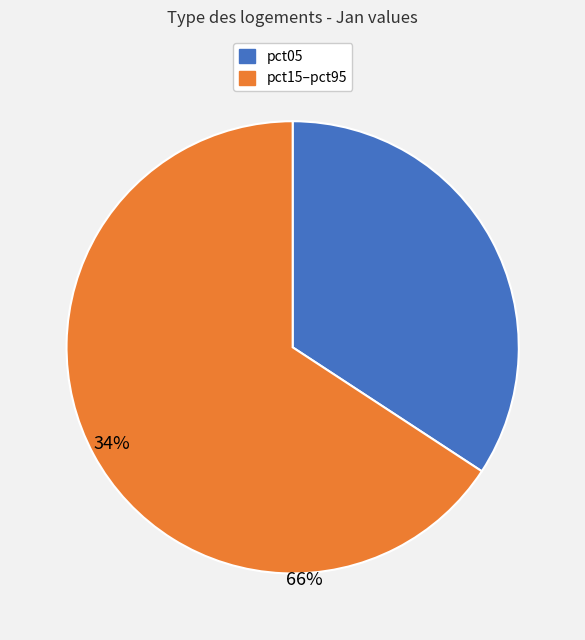

Is there any slice that represents more than half of the pie?

Yes